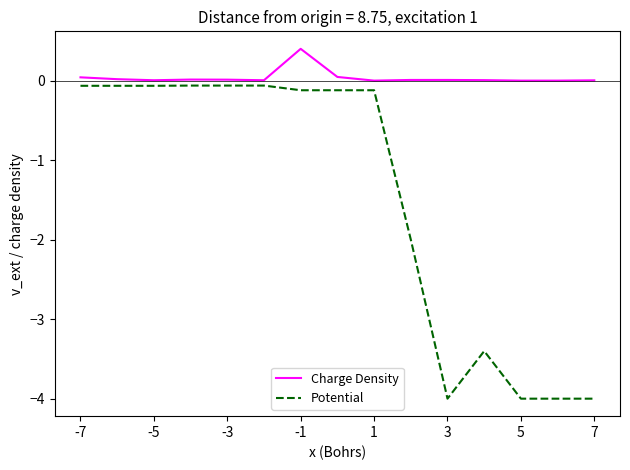

List the series in order of their peak value, lowest first.

Potential, Charge Density